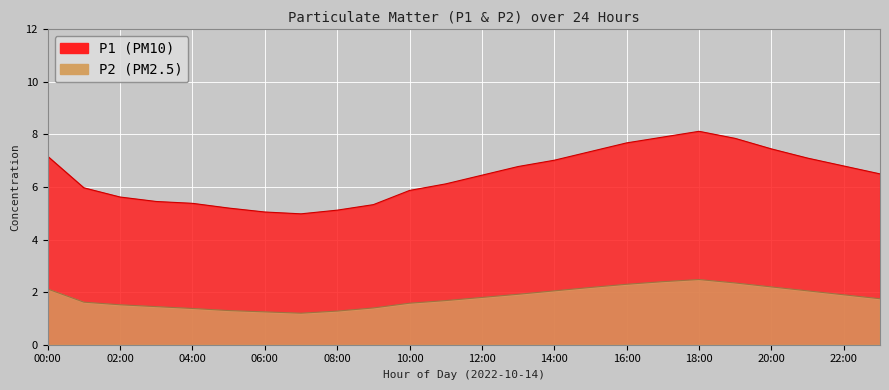

What is the difference between the second highest and second lowest values in the P2 series?

1.1